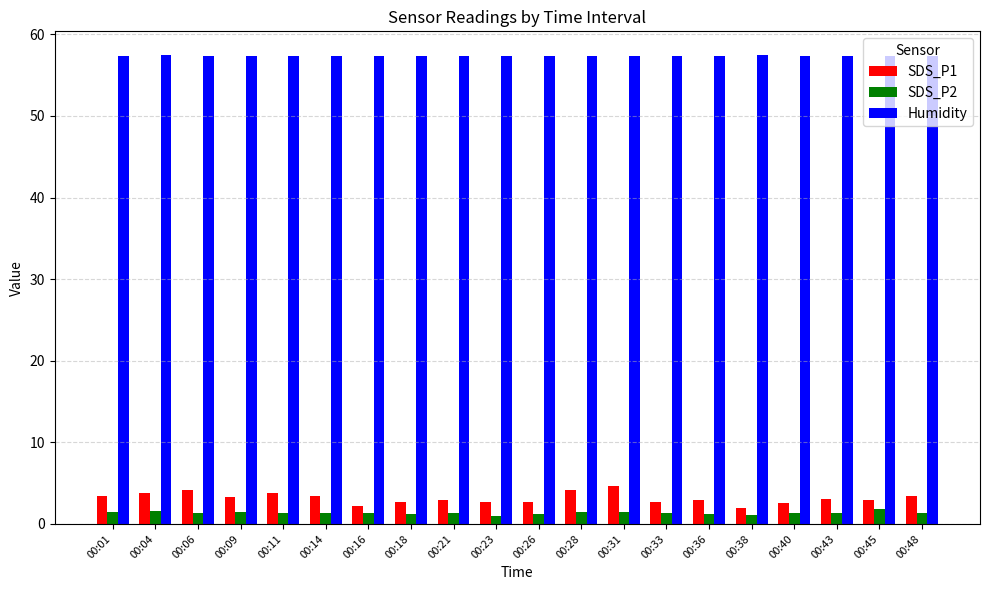

Is it true that SDS_P1 equals 3.3 at 00:09?

True